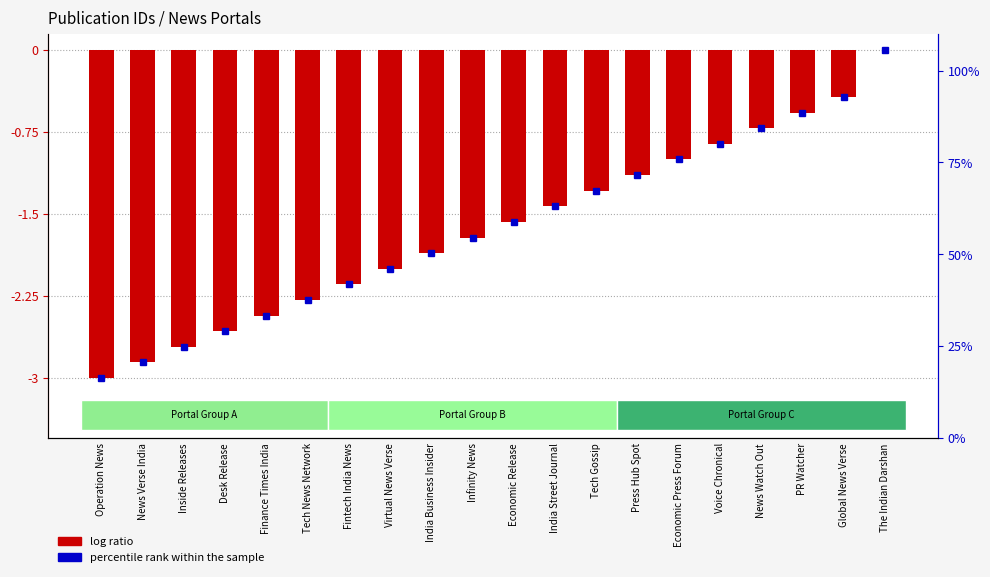

What is the average value?

-1.6